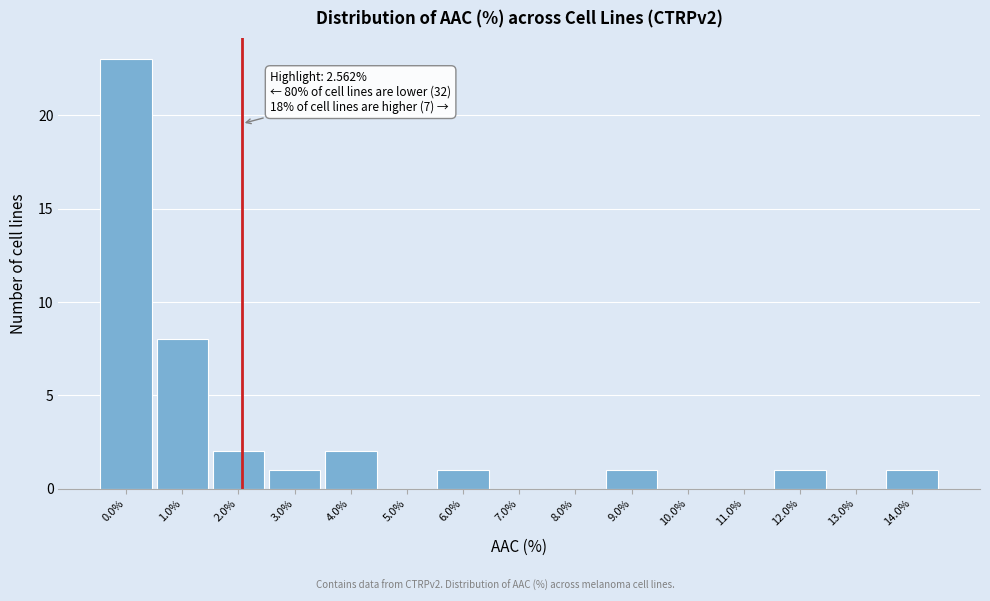

Reading left to right, what are all the values shown in this chart?

0.0%=23	1.0%=8	2.0%=2	3.0%=1	4.0%=2	5.0%=0	6.0%=1	7.0%=0	8.0%=0	9.0%=1	10.0%=0	11.0%=0	12.0%=1	13.0%=0	14.0%=1